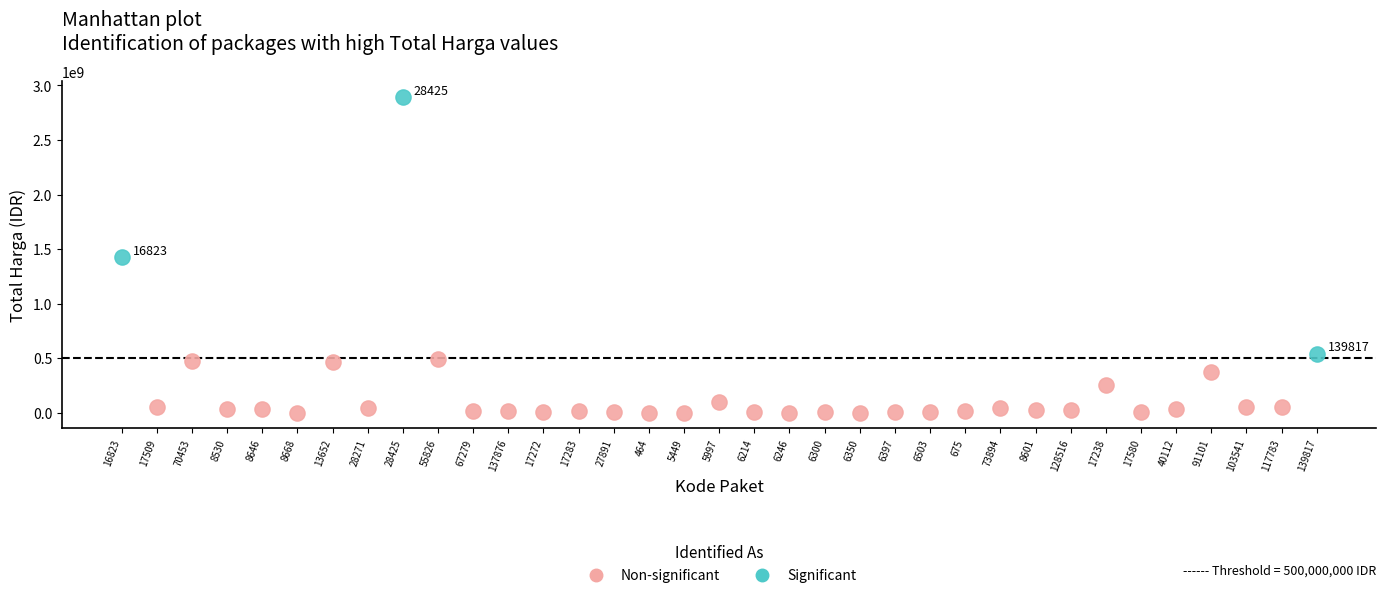

Which series reaches the maximum Y coordinate?

Significant